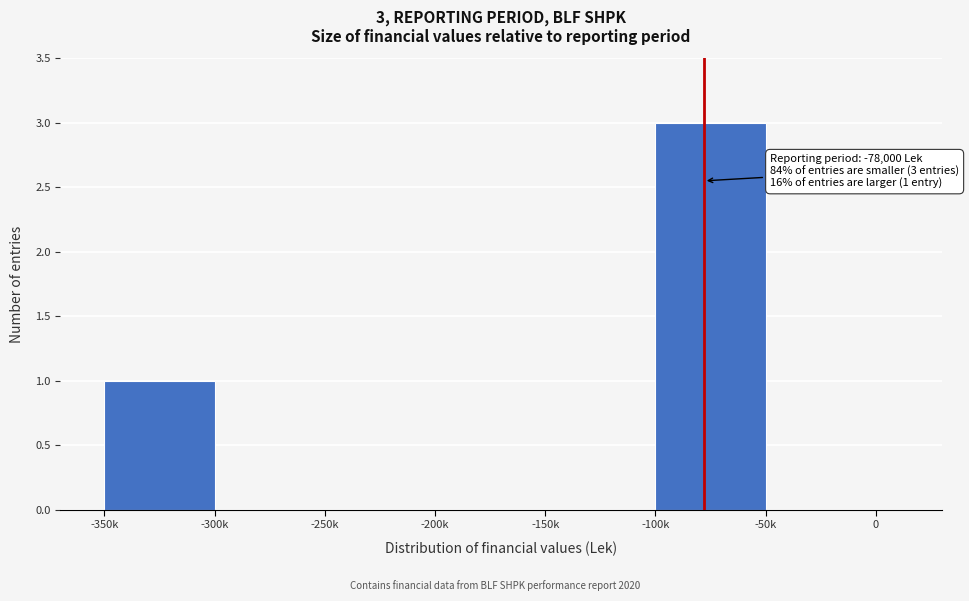

Reading right to left, what are all the values shown in this chart?

-50k=0	-100k=3	-150k=0	-200k=0	-250k=0	-300k=0	-350k=1